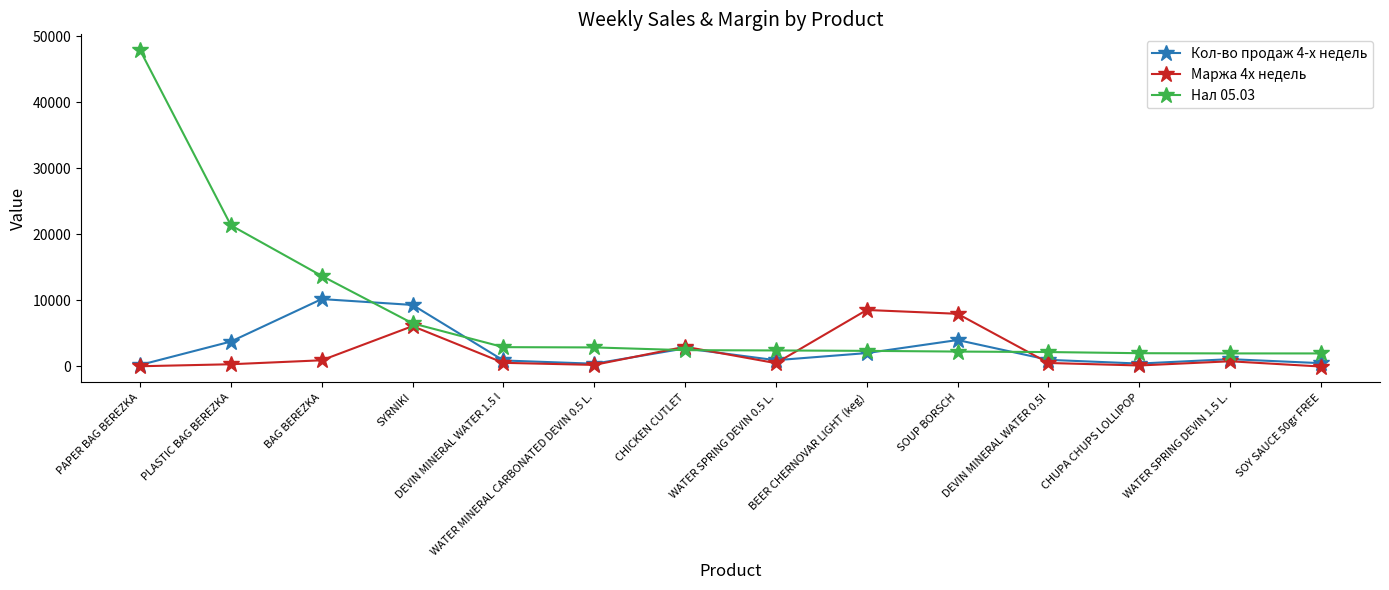

How many lines are shown in the chart?

3